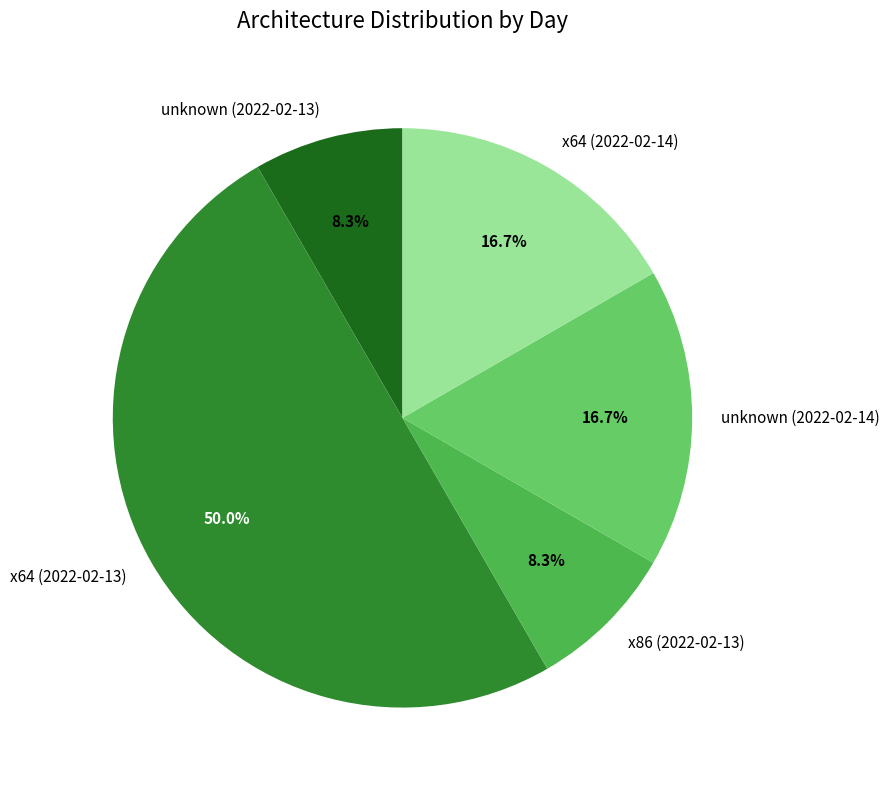

To the nearest percent, what is the combined percentage of unknown (2022-02-14) and unknown (2022-02-13)?

25%